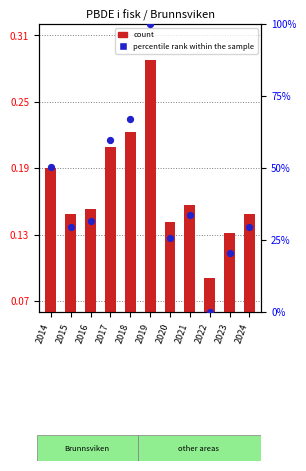

What are all the series names shown in the legend?

count, percentile rank within the sample